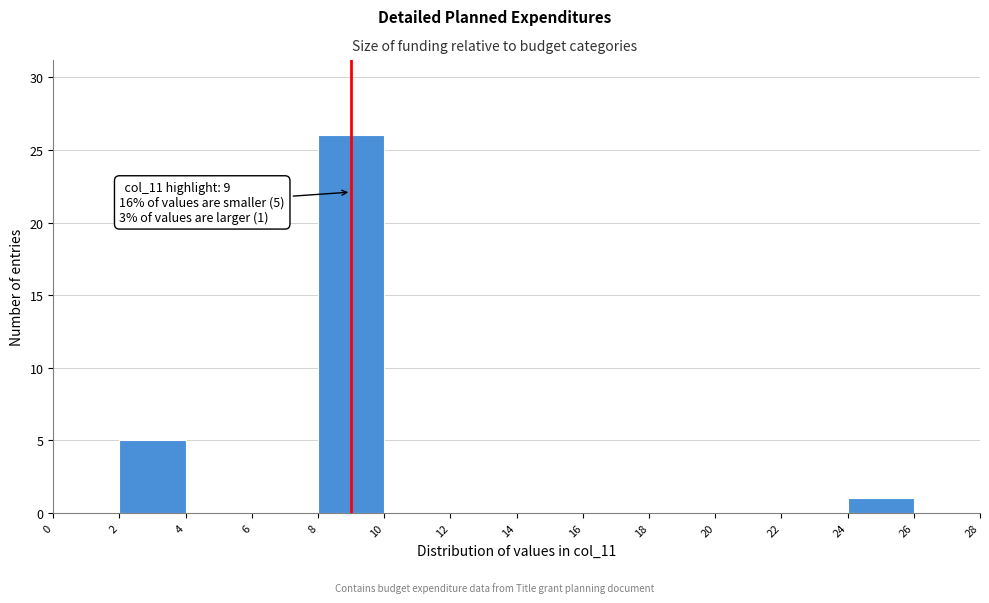

Which range on the x-axis has the tallest bar?

8 to 10